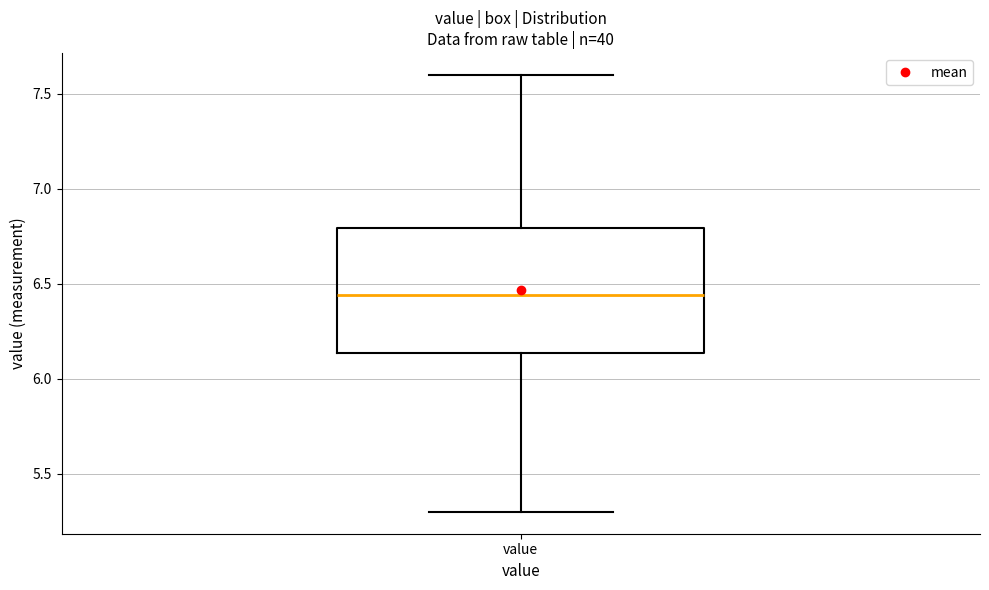

Transcribe this box plot: give where the median line is, the range the box spans, and where the two whiskers end, as read against the y-axis. The values are not printed on the chart, so give them approximately, as read against the axis.

median 6.45, box 6.15 to 6.80, whiskers 5.30 to 7.60